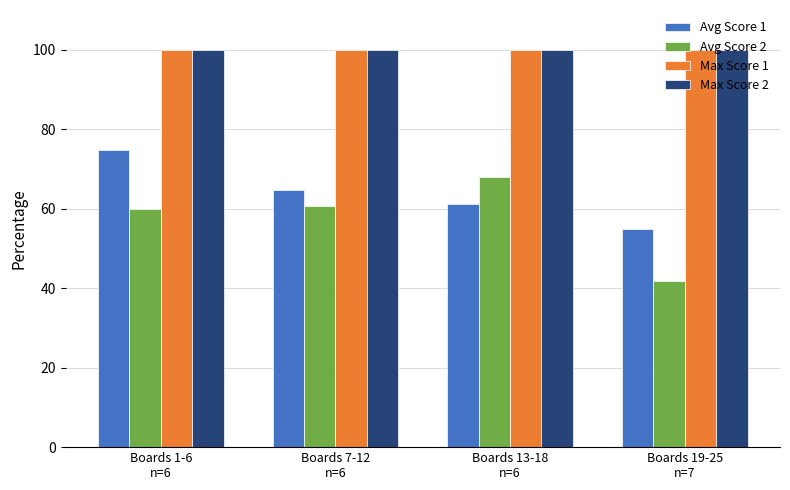

Which category has the highest value in the Avg Score 1 series?

Boards 1-6
n=6